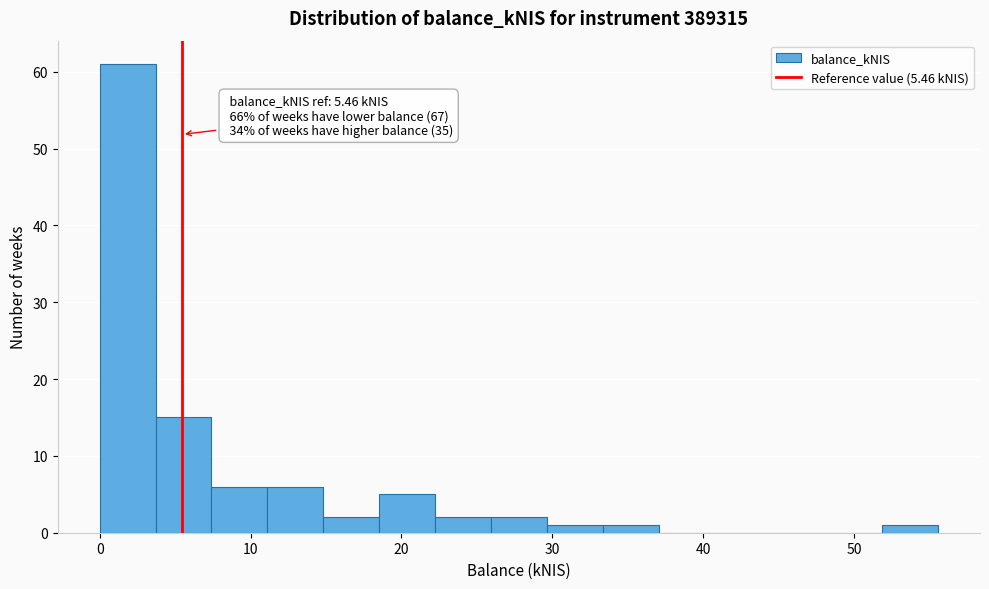

Around what value on the x-axis is the tallest bar? Give the approximate position of its centre, as read against the axis.

2